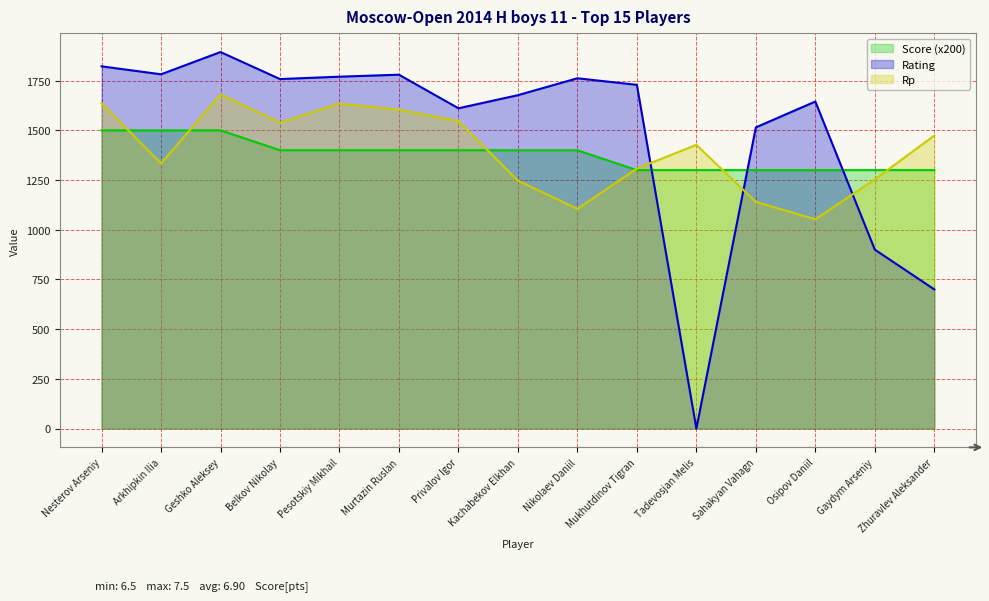

What is the average value of the Rating series?

1490